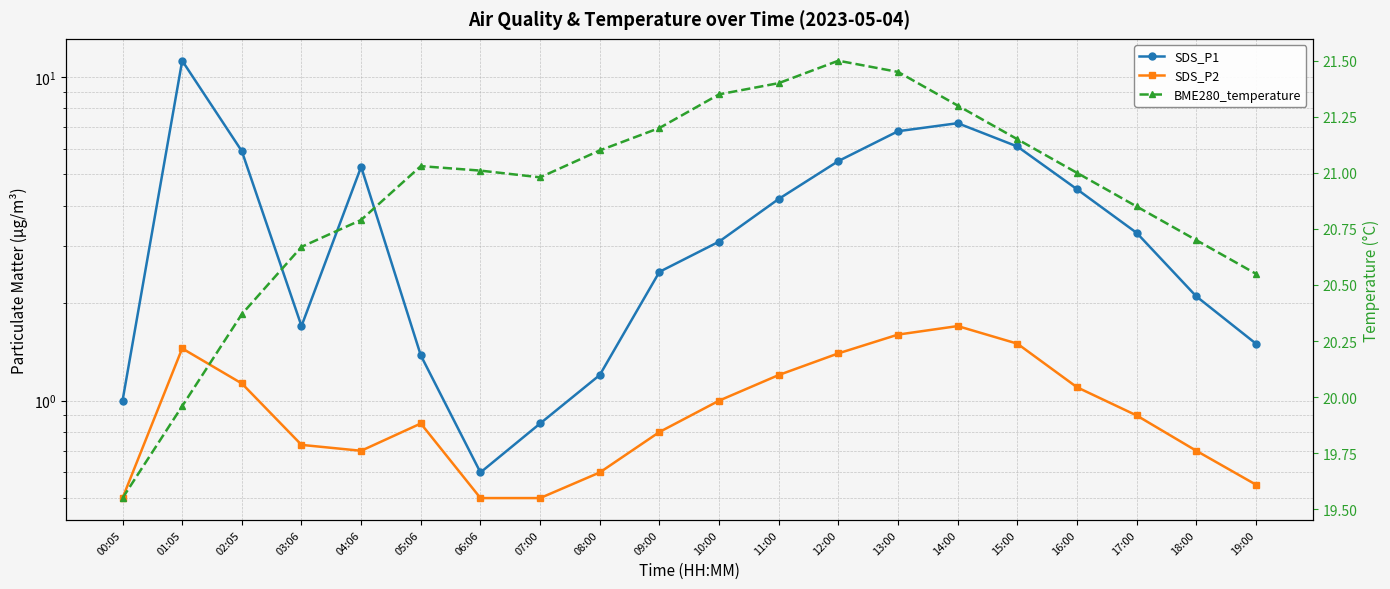

What is the label of the 9th point from the left?

08:00